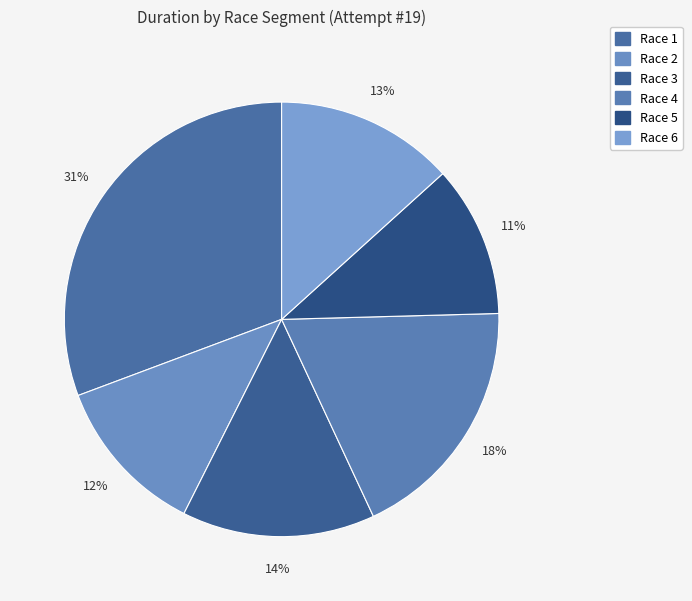

Is it true that Race 4 is 18% of the pie?

True